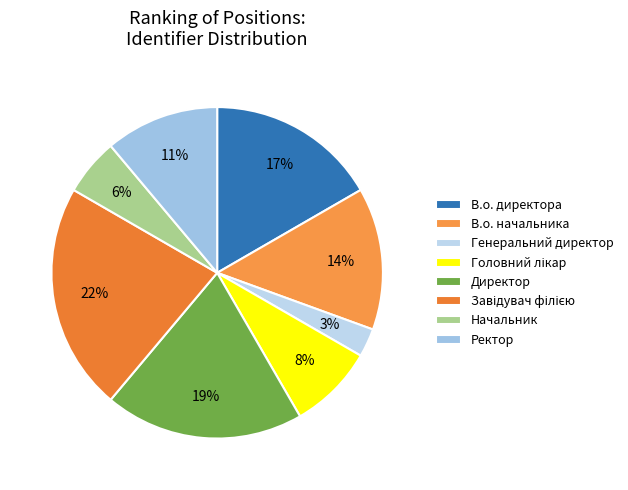

What portion of the pie excludes В.о. начальника?

86.1%